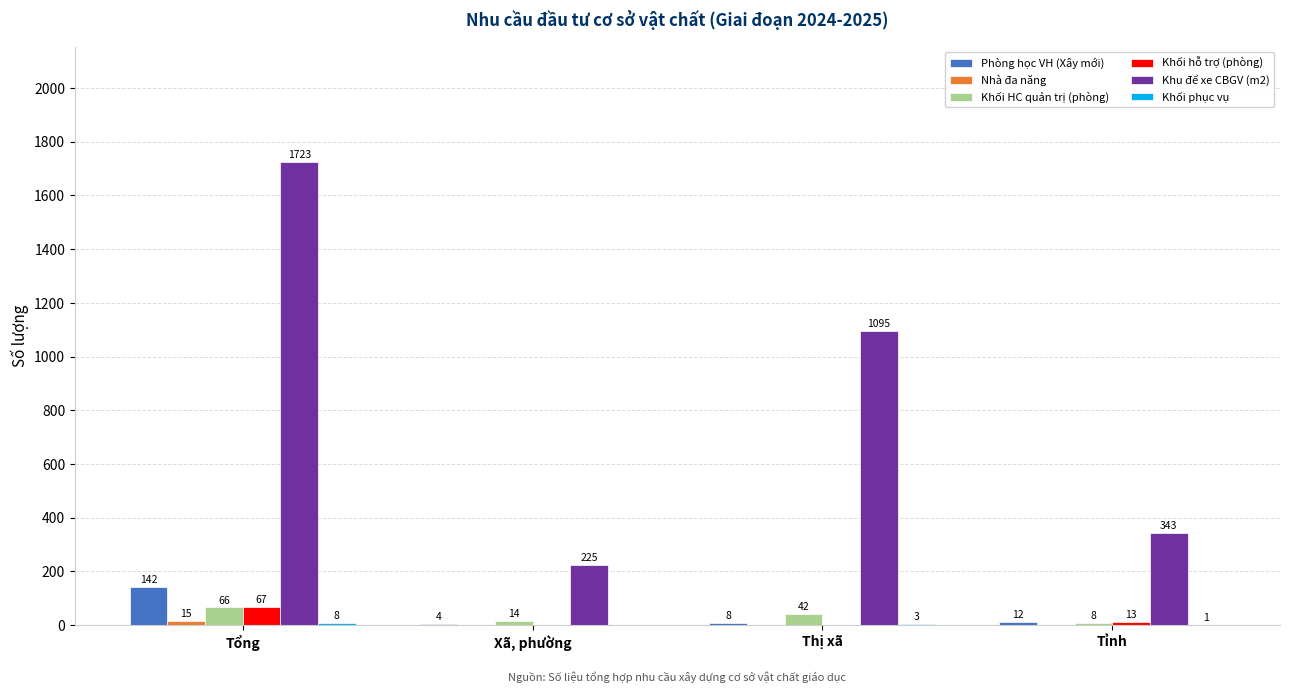

Is the value of Khối hỗ trợ (phòng) at Thị xã greater than the value of Khối HC quản trị (phòng) at Xã, phường?

No